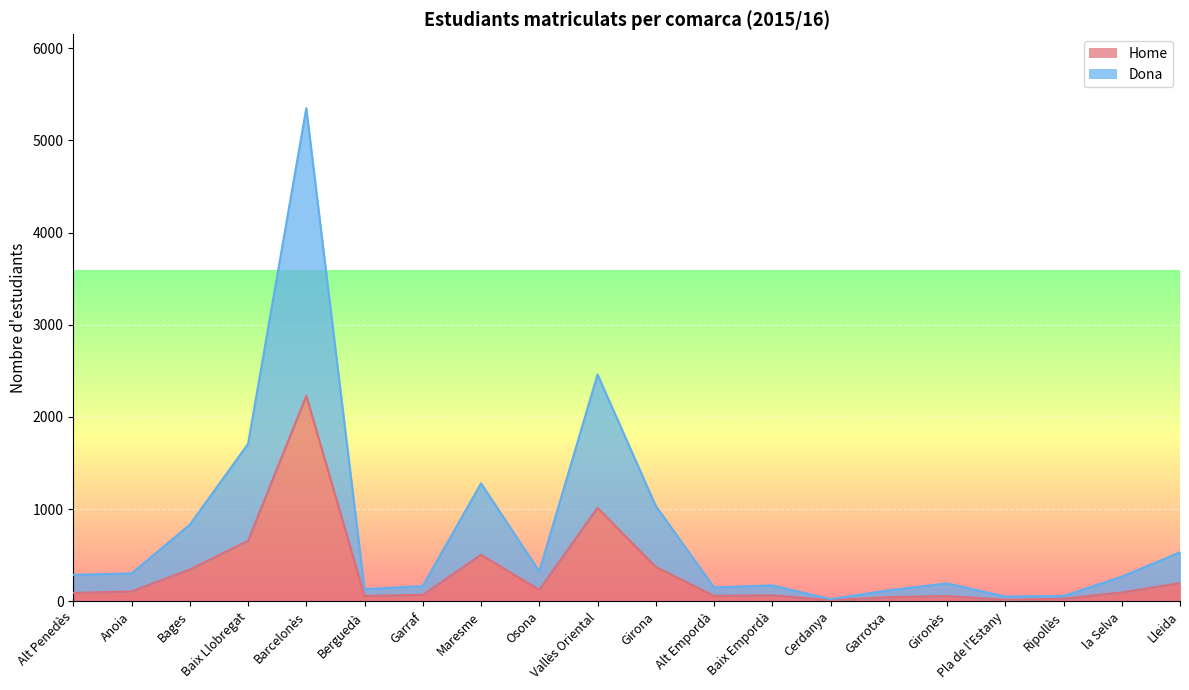

Where is Dona nearest to the value 2685?

Vallès Oriental